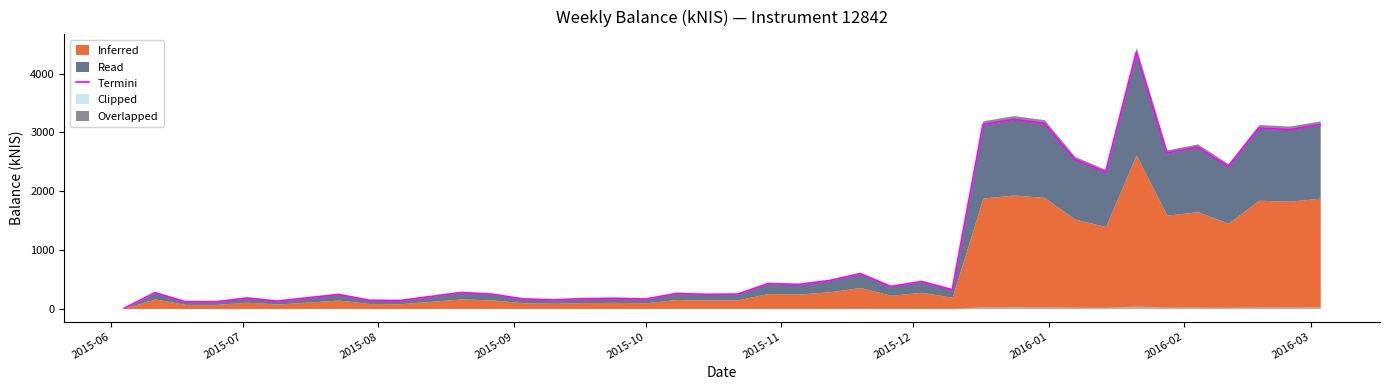

What is the value of the 8th point from the left?

239.7